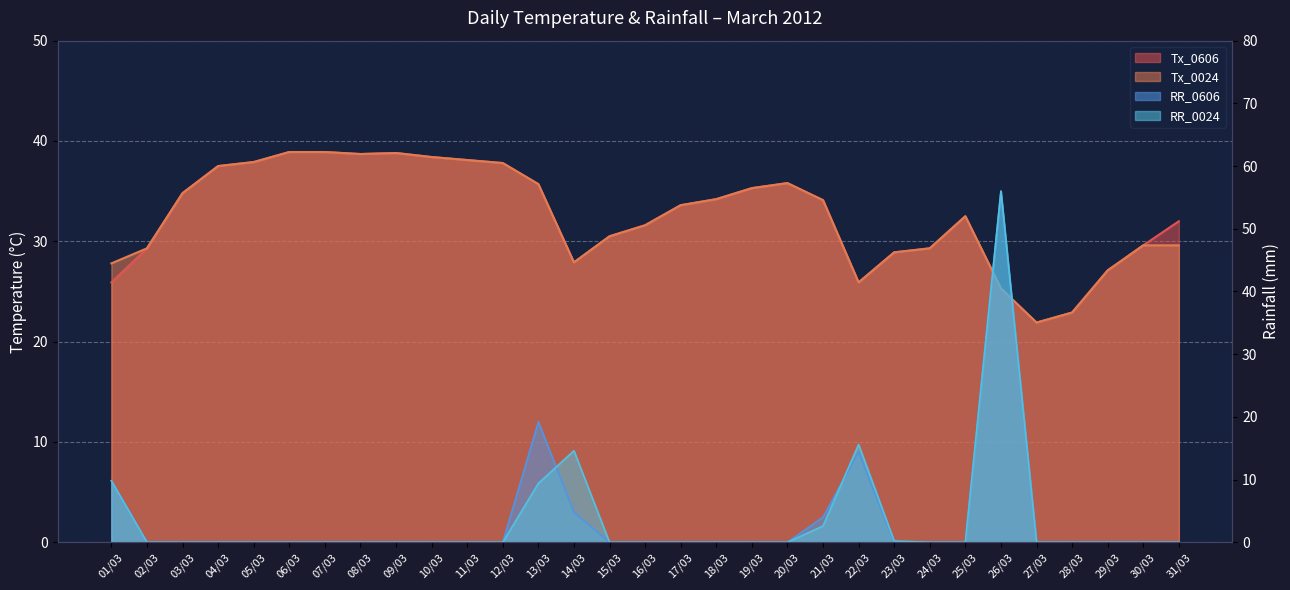

True or false: Tx_0024 line and Tx_0606 line intersect in this chart.

False